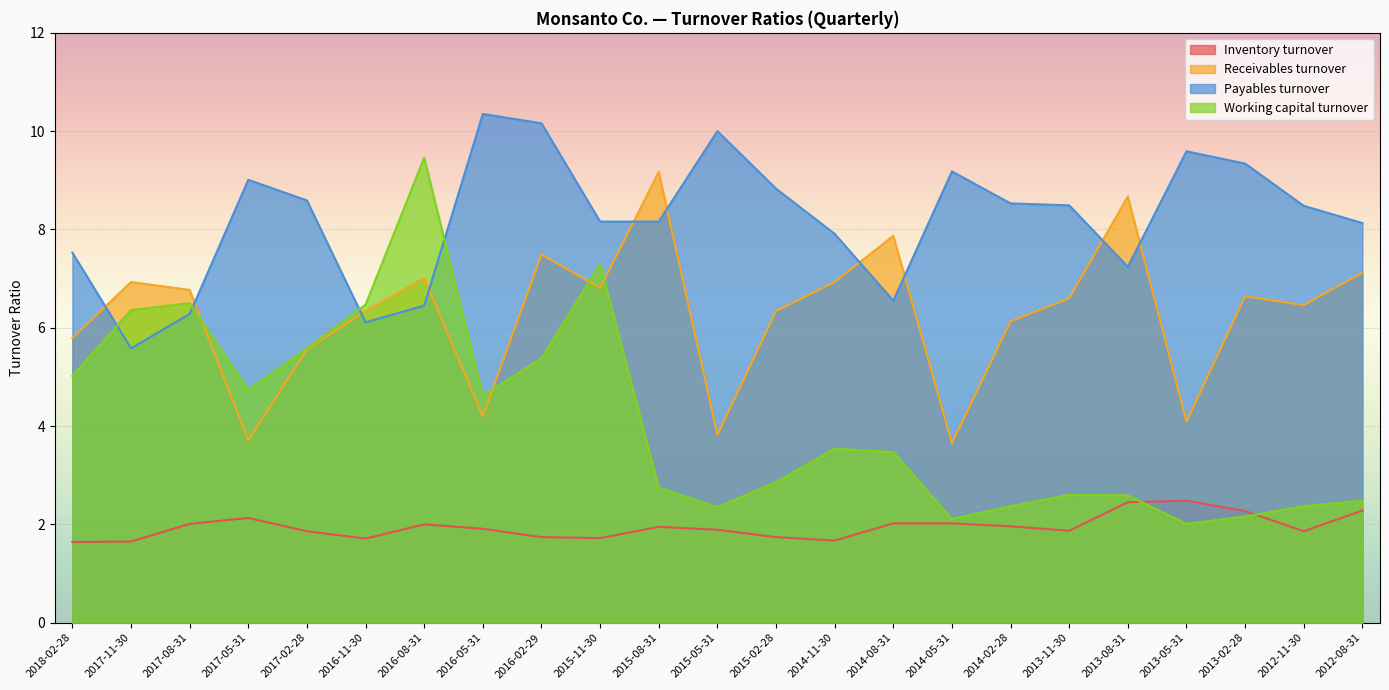

What is the difference between the Inventory turnover values at 2016-11-30 and 2017-05-31?

0.4